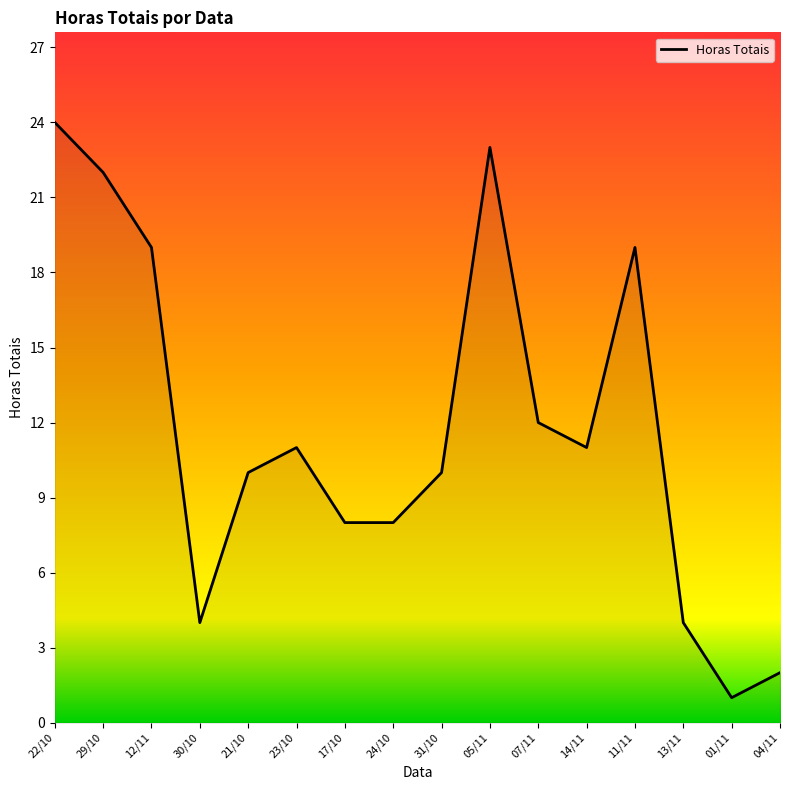

Where is the first local minimum?

30/10